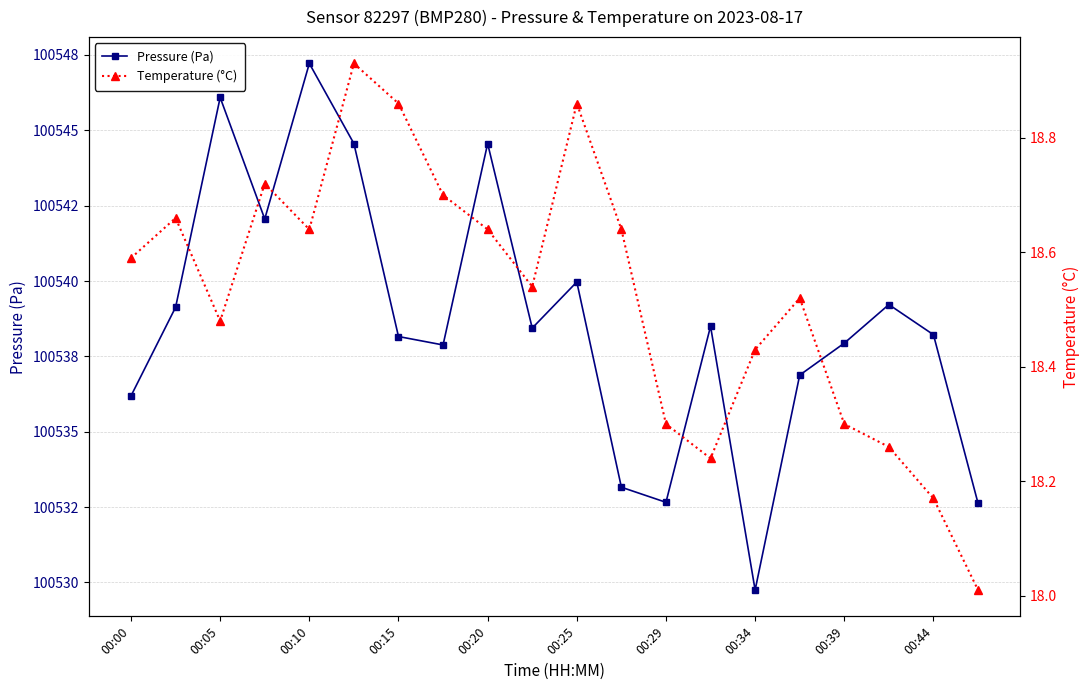

True or false: Pressure (Pa) and Temperature (°C) cross at least once.

False